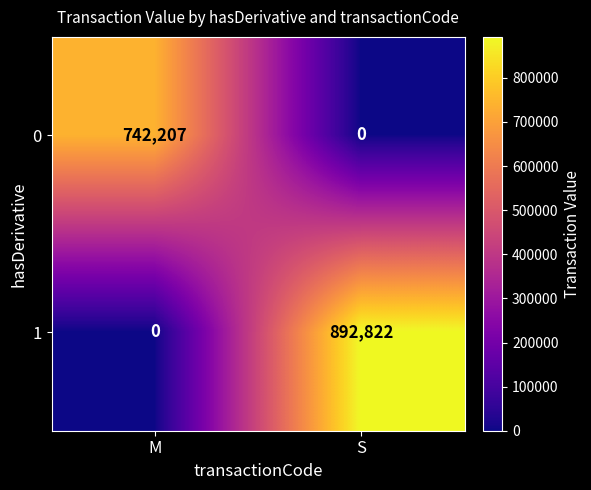

The 1 series shows 0 at M. True or false?

True